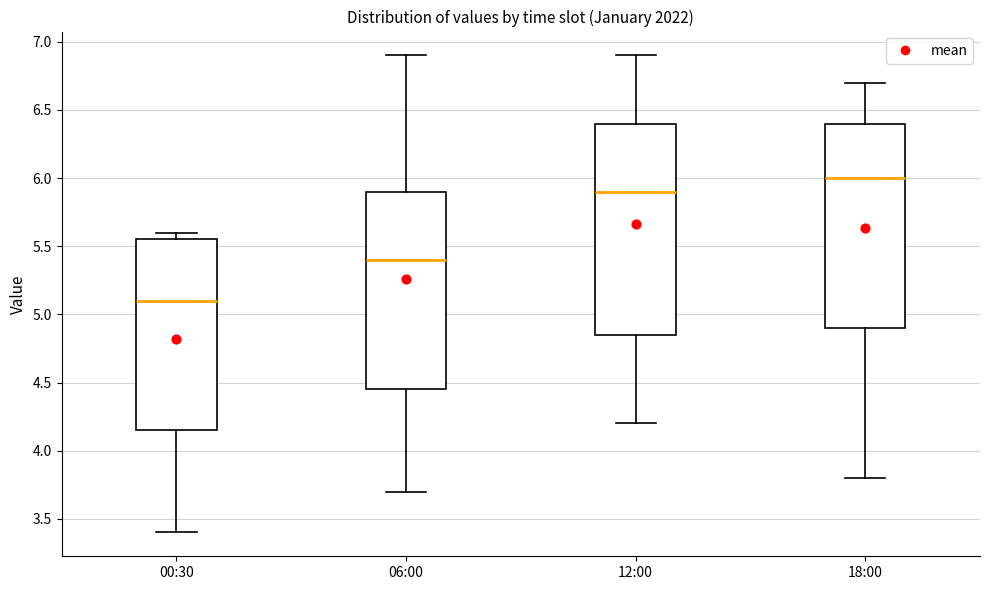

Reading left to right, transcribe this box plot: for each box, give where its median line is, the range the box spans, and where its two whiskers end, as read against the y-axis. The values are not printed on the chart, so give them approximately, as read against the axis.

00:30: median 5.10, box 4.15 to 5.55, whiskers 3.40 to 5.60
06:00: median 5.40, box 4.45 to 5.90, whiskers 3.70 to 6.90
12:00: median 5.90, box 4.85 to 6.40, whiskers 4.20 to 6.90
18:00: median 6.00, box 4.90 to 6.40, whiskers 3.80 to 6.70